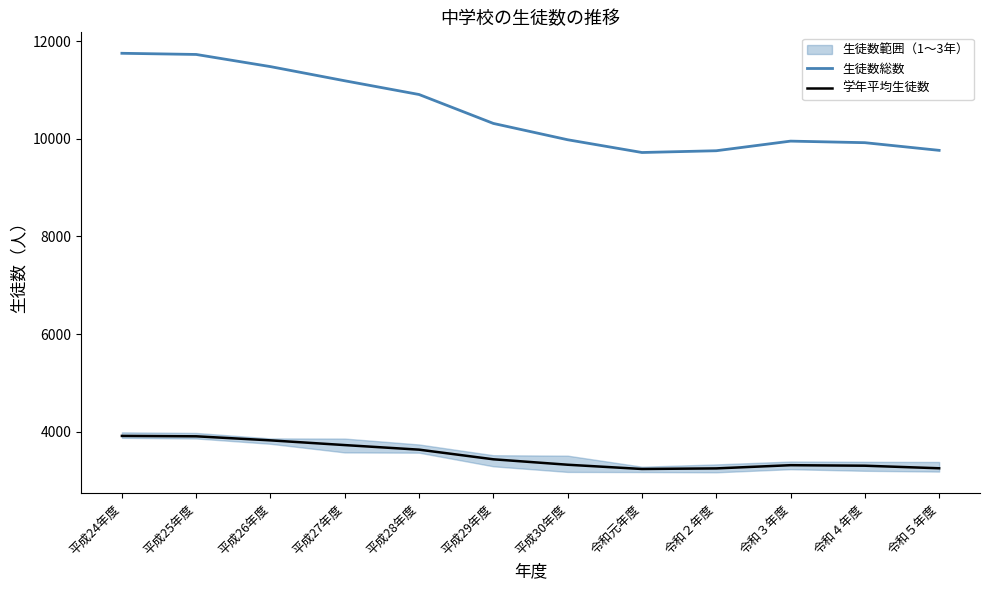

At which category does the chart reach its peak across all series?

平成24年度